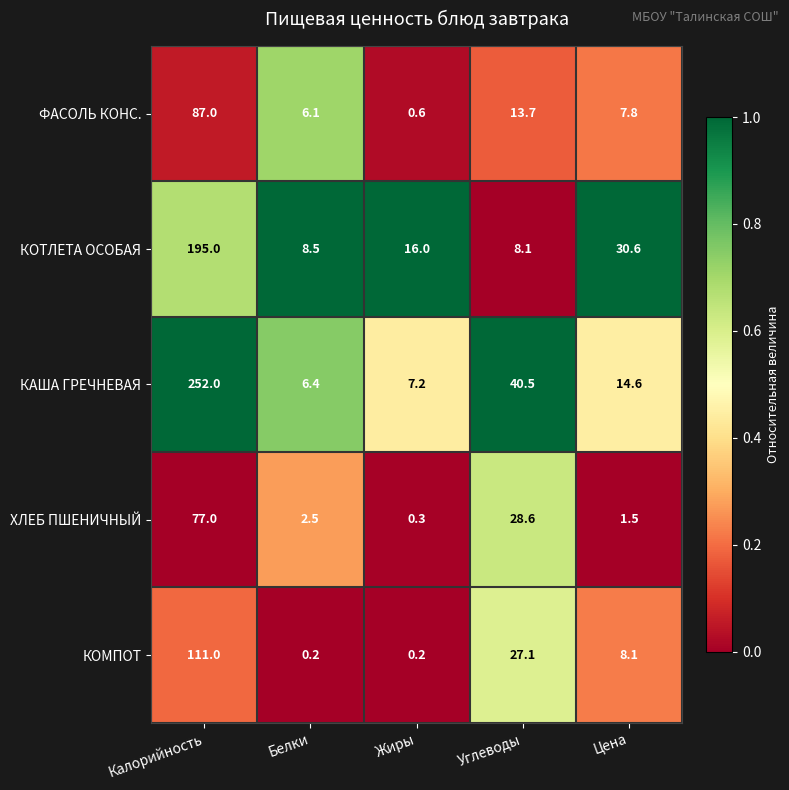

True or false: КАША ГРЕЧНЕВАЯ has a value of 10.0 at Белки.

False